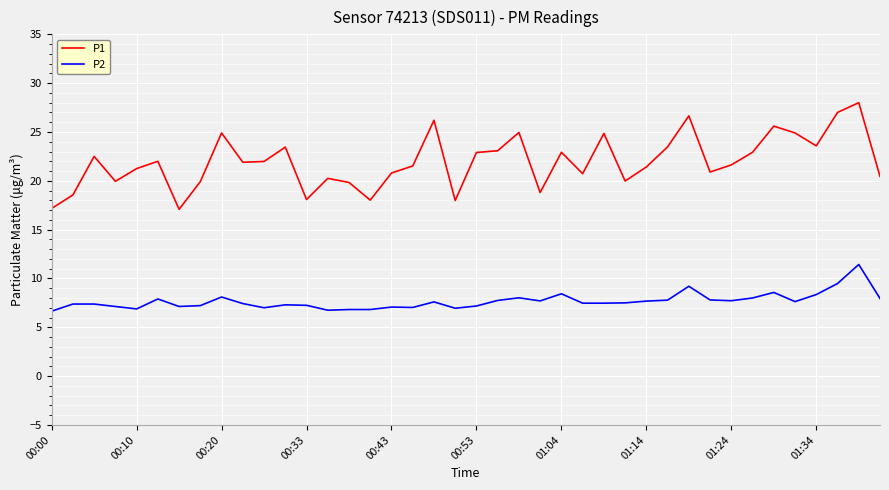

True or false: P1 and P2 cross at least once.

False